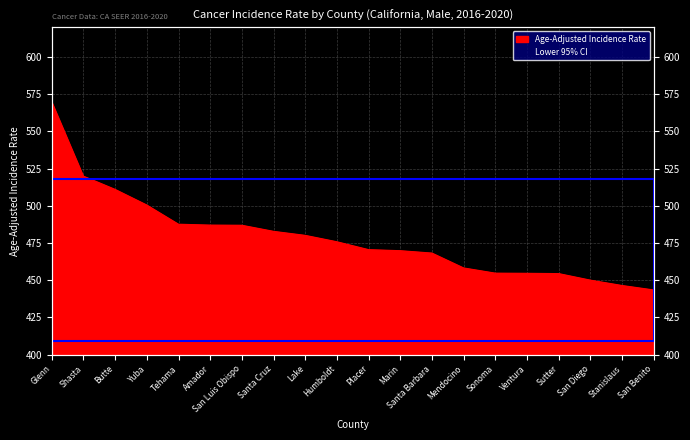

What position from the left is Amador?

6